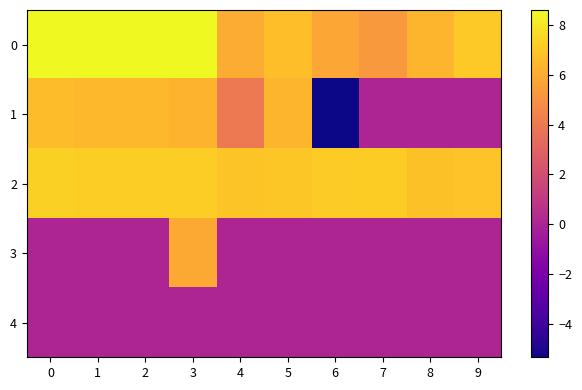

What is the spread (max minus min) of values at 1?

8.6